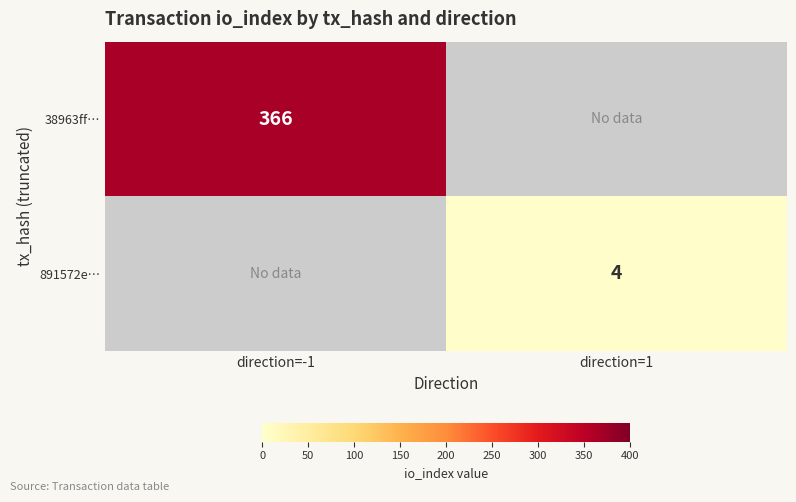

The 891572e… series shows 6 at direction=1. True or false?

False